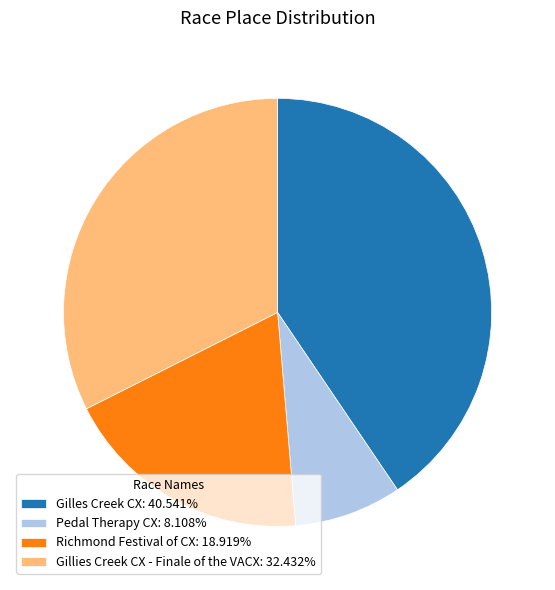

What is the ratio of the value at Pedal Therapy CX: 8.108% to the value at Richmond Festival of CX: 18.919%?

0.4